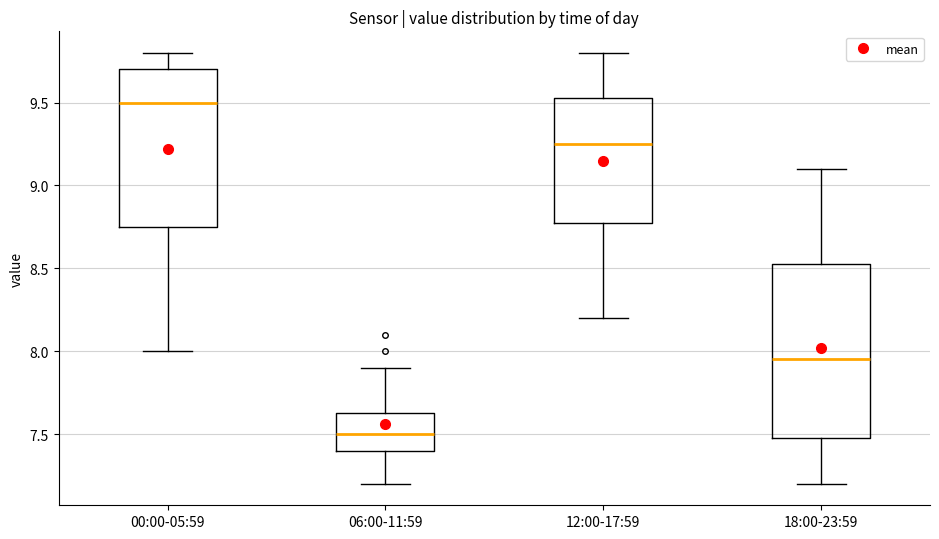

Which box has the lowest median line?

06:00-11:59